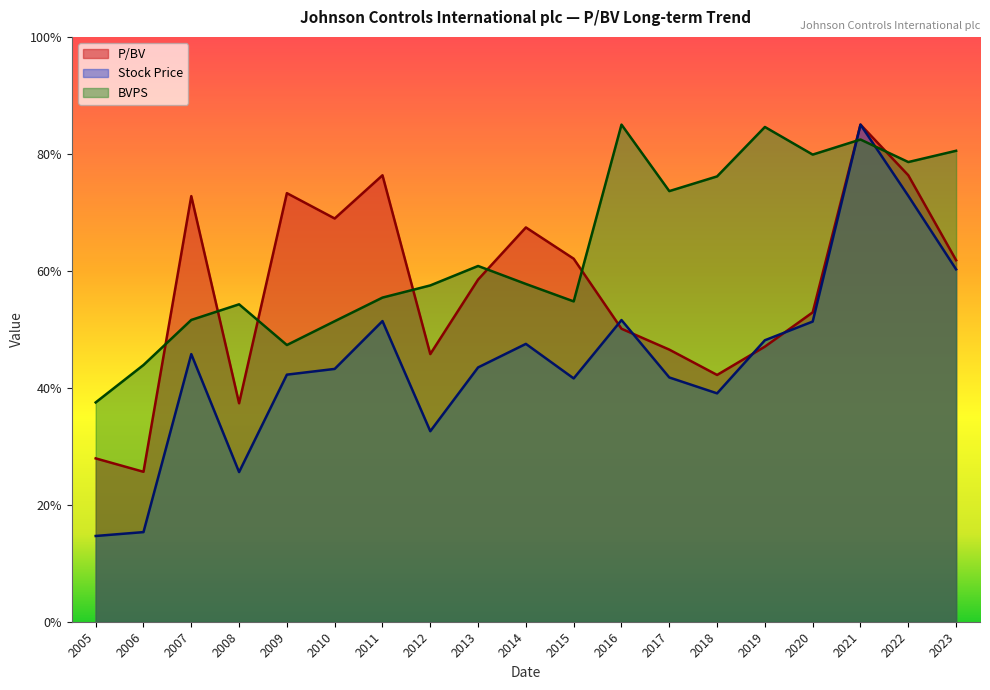

What is the difference between the second highest and minimum values in the BVPS series?

47.1